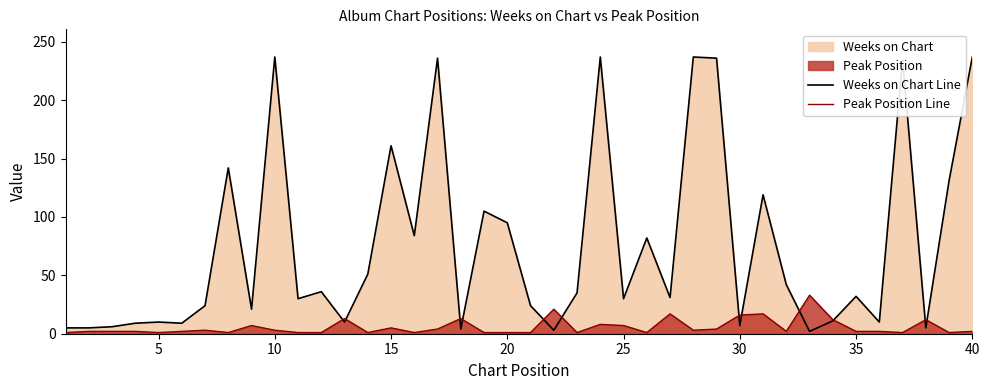

Rank the series by their average value, from highest to lowest.

Weeks on Chart Line, Peak Position Line